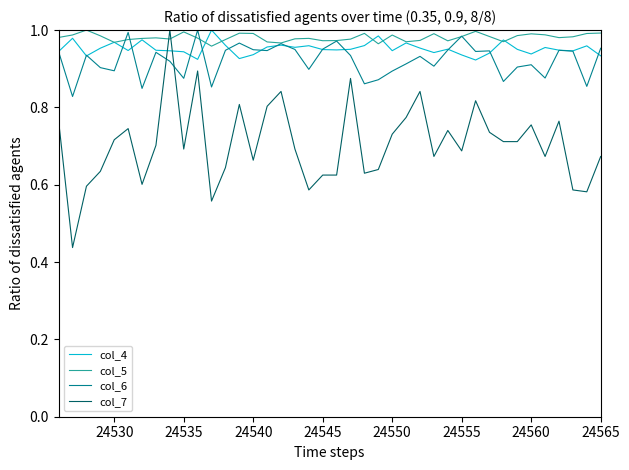

Which series has the largest range (max minus min)?

col_7